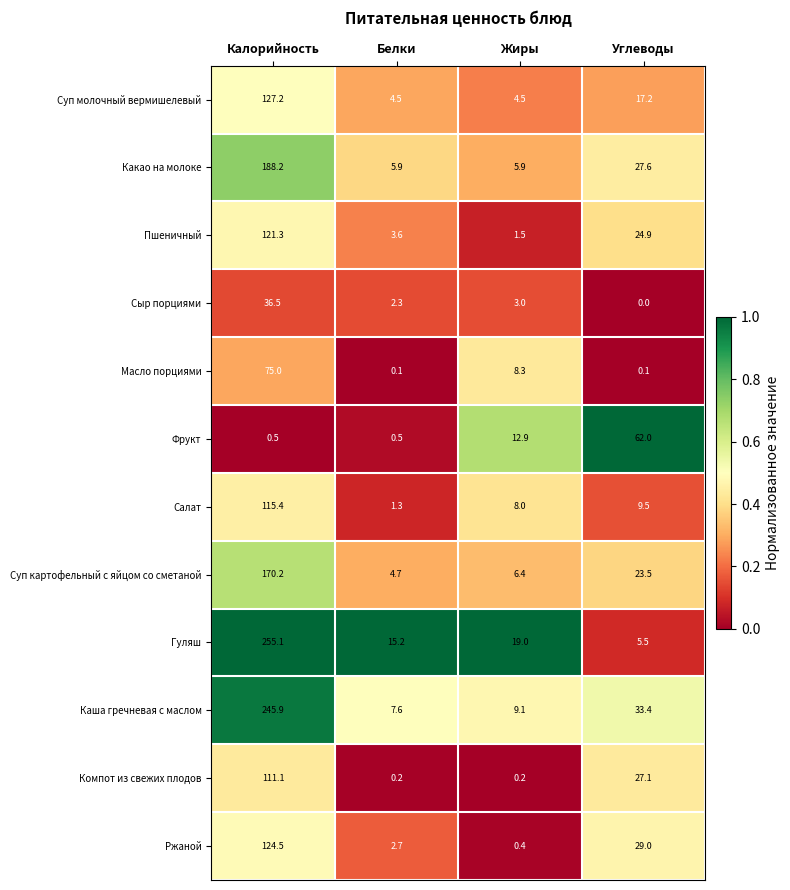

What is the sum of the Суп картофельный с яйцом со сметаной values at Калорийность and Белки?

174.9